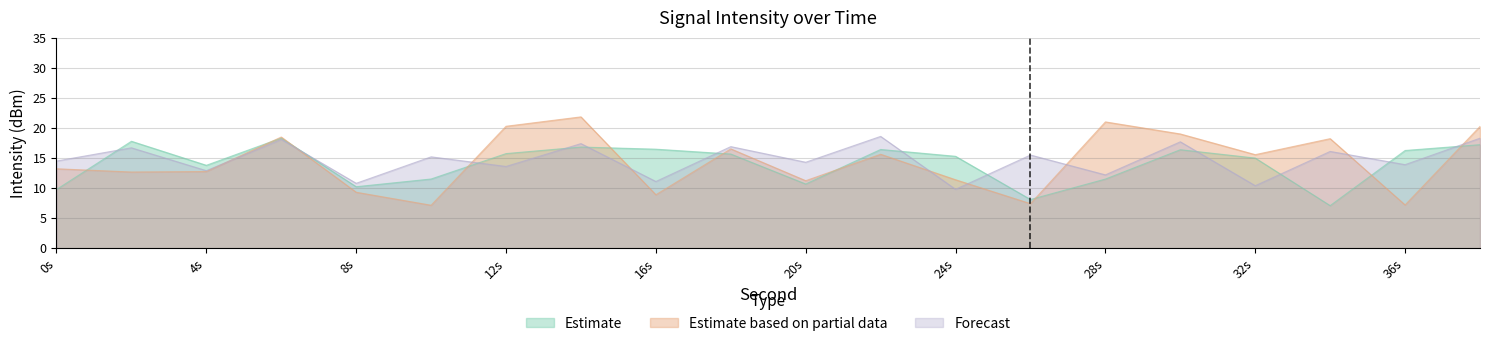

What is the spread (max minus min) of values at 2?

5.1